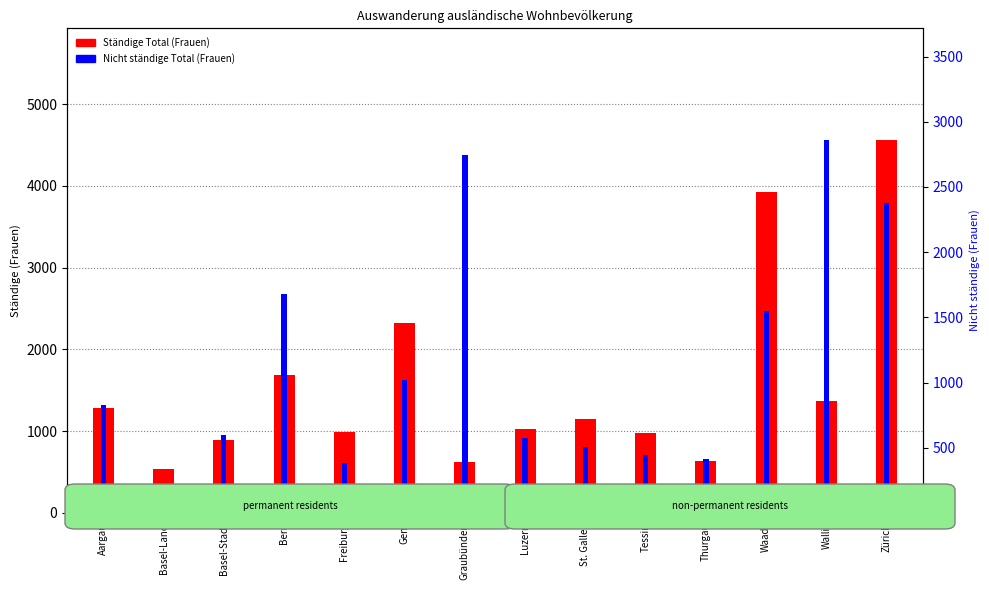

What is the label of the 3rd bar from the left?

Basel-Stadt